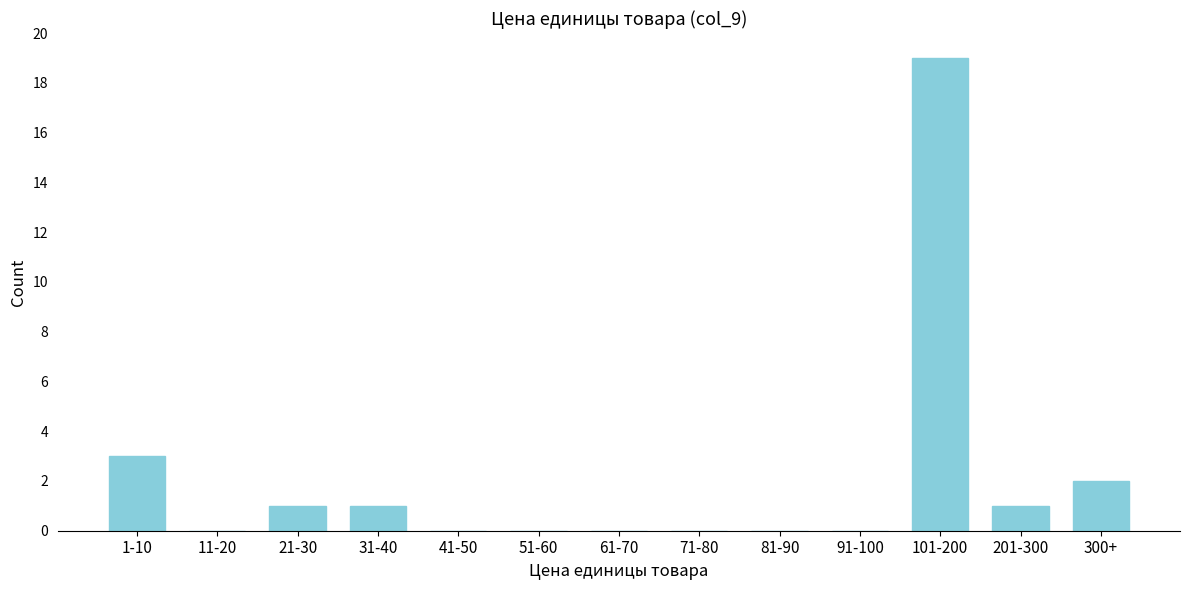

Reading right to left, transcribe all the data shown in this chart.

300+=2	201-300=1	101-200=19	91-100=0	81-90=0	71-80=0	61-70=0	51-60=0	41-50=0	31-40=1	21-30=1	11-20=0	1-10=3